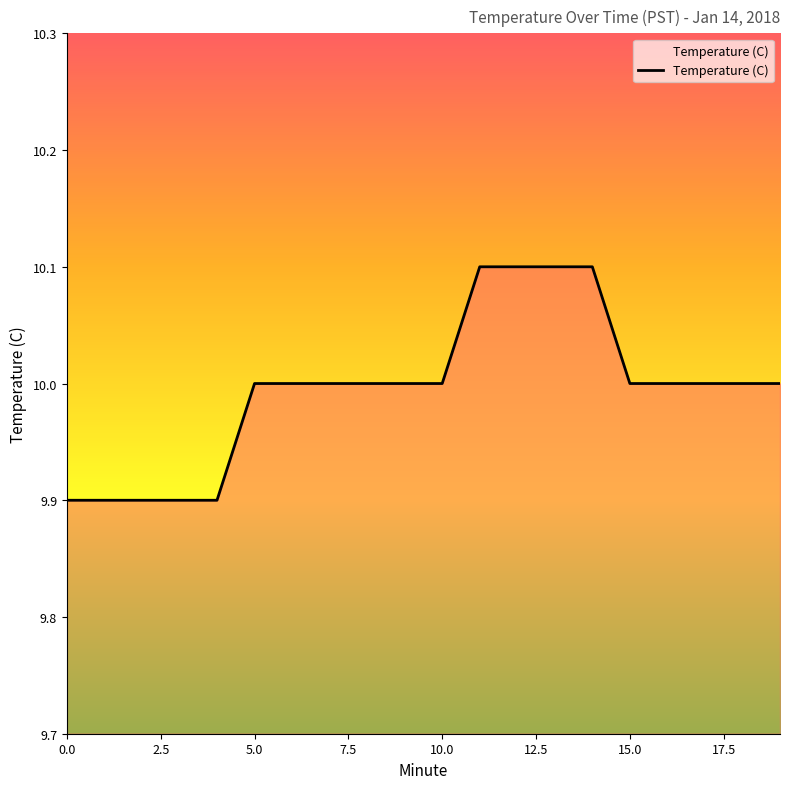

What is the greatest value displayed?

10.1